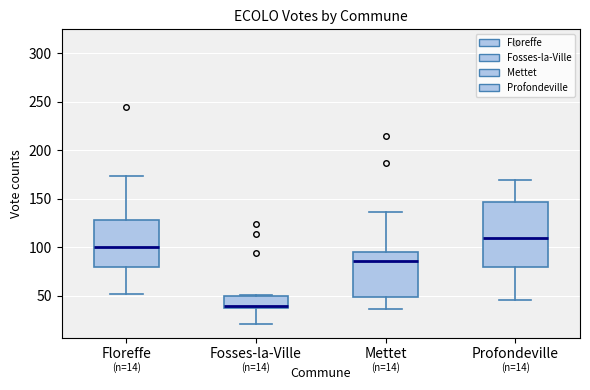

Which box is the tallest, from its lower edge to its upper edge?

Profondeville